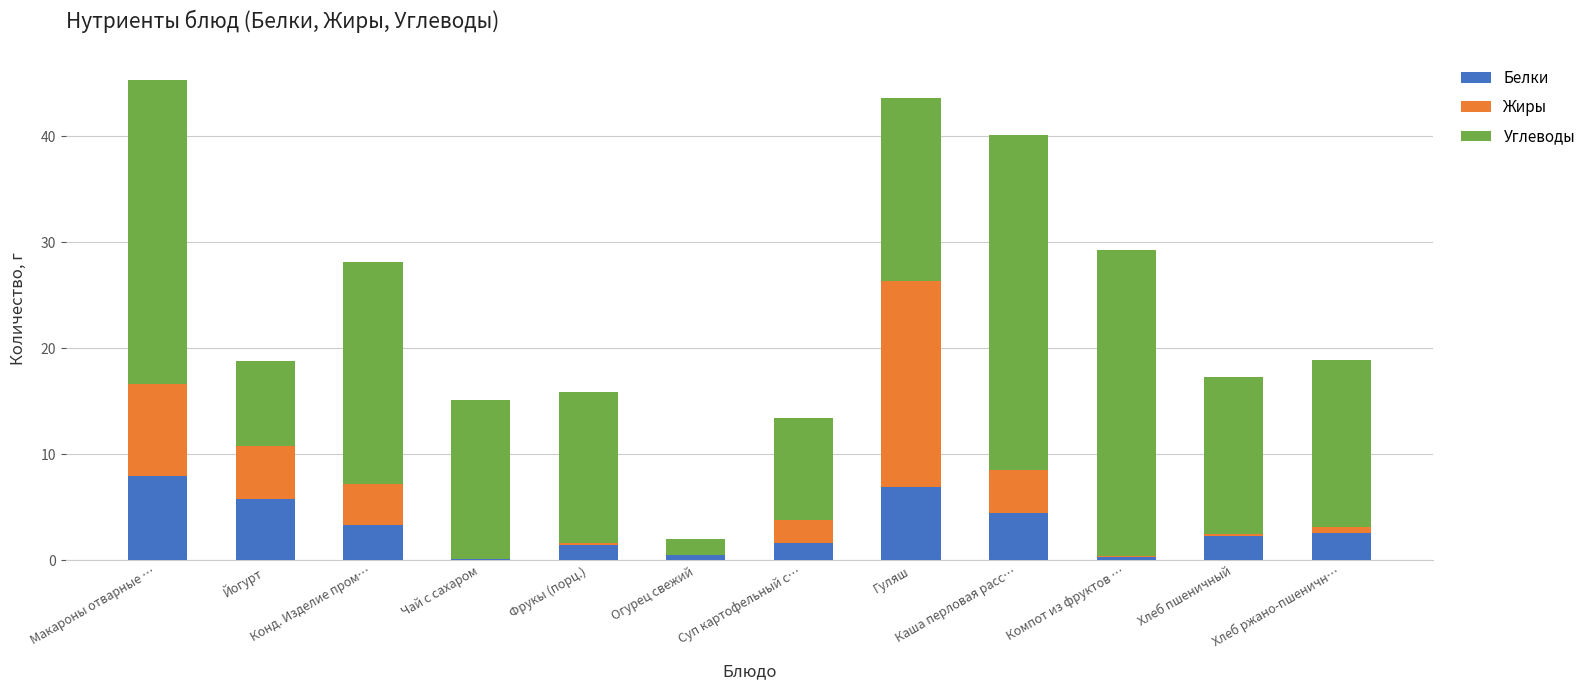

The value of Белки at Суп картофельный с… is 1.6. True or false?

True